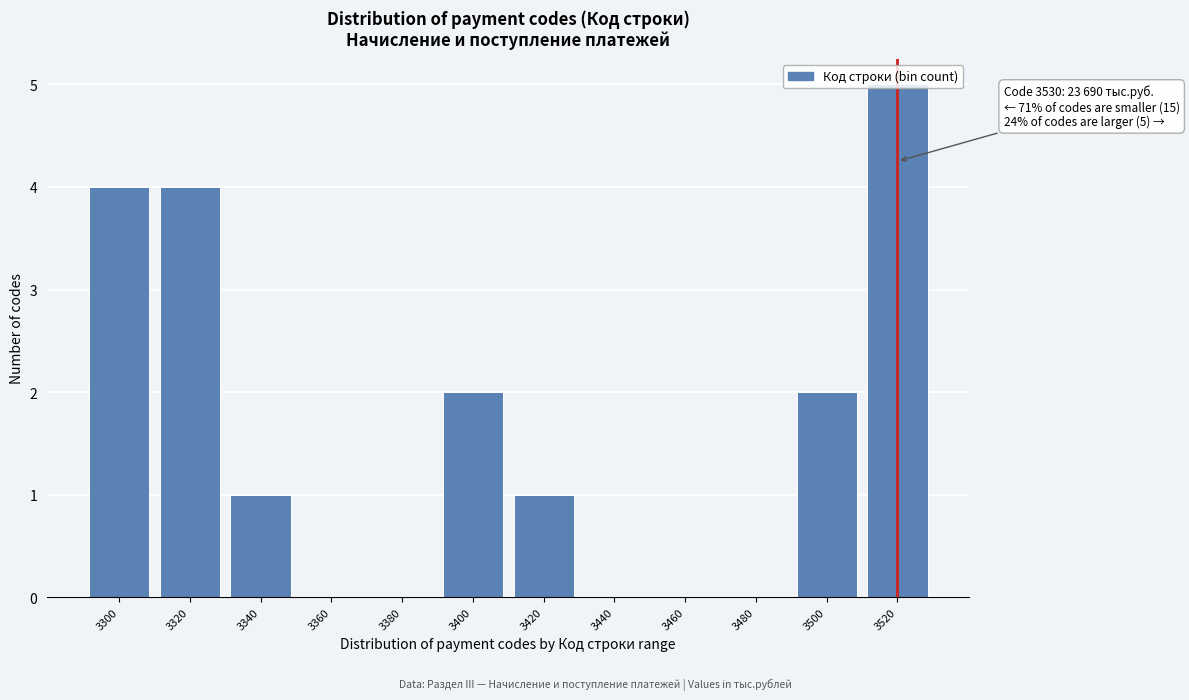

What is the greatest value displayed?

5